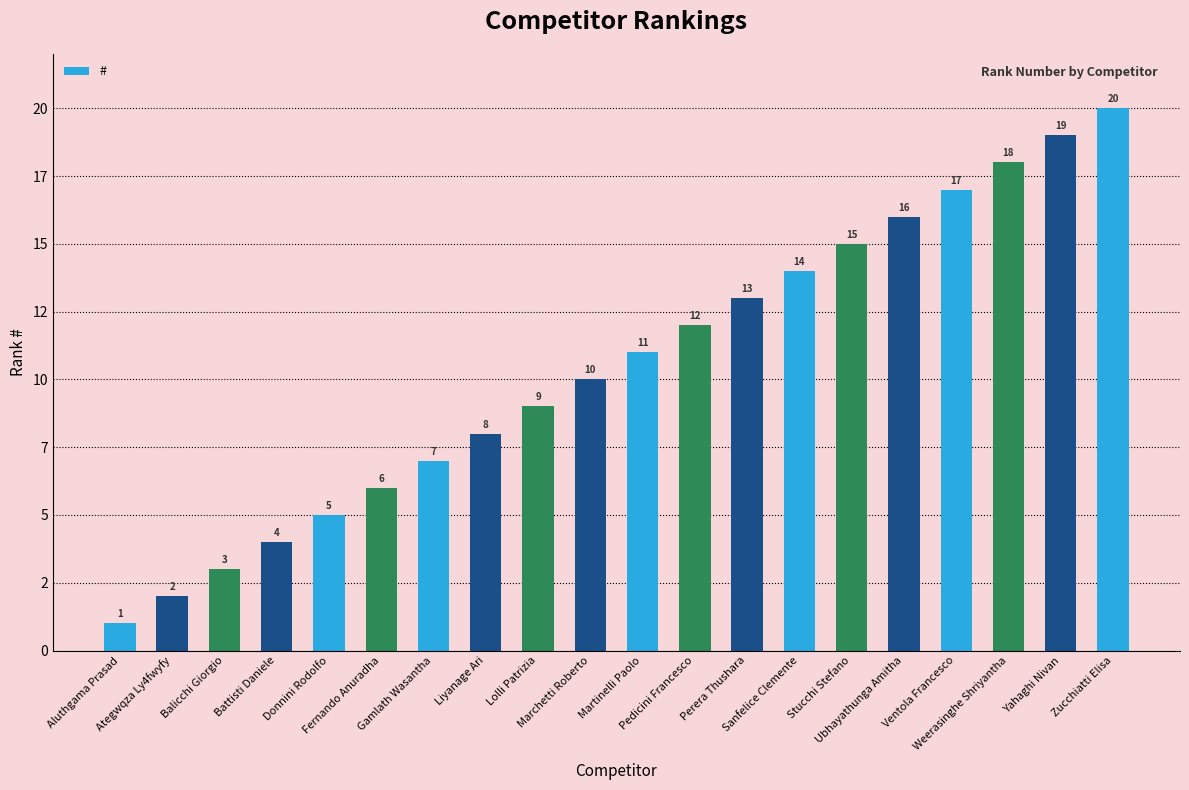

Does the chart contain any negative values?

No